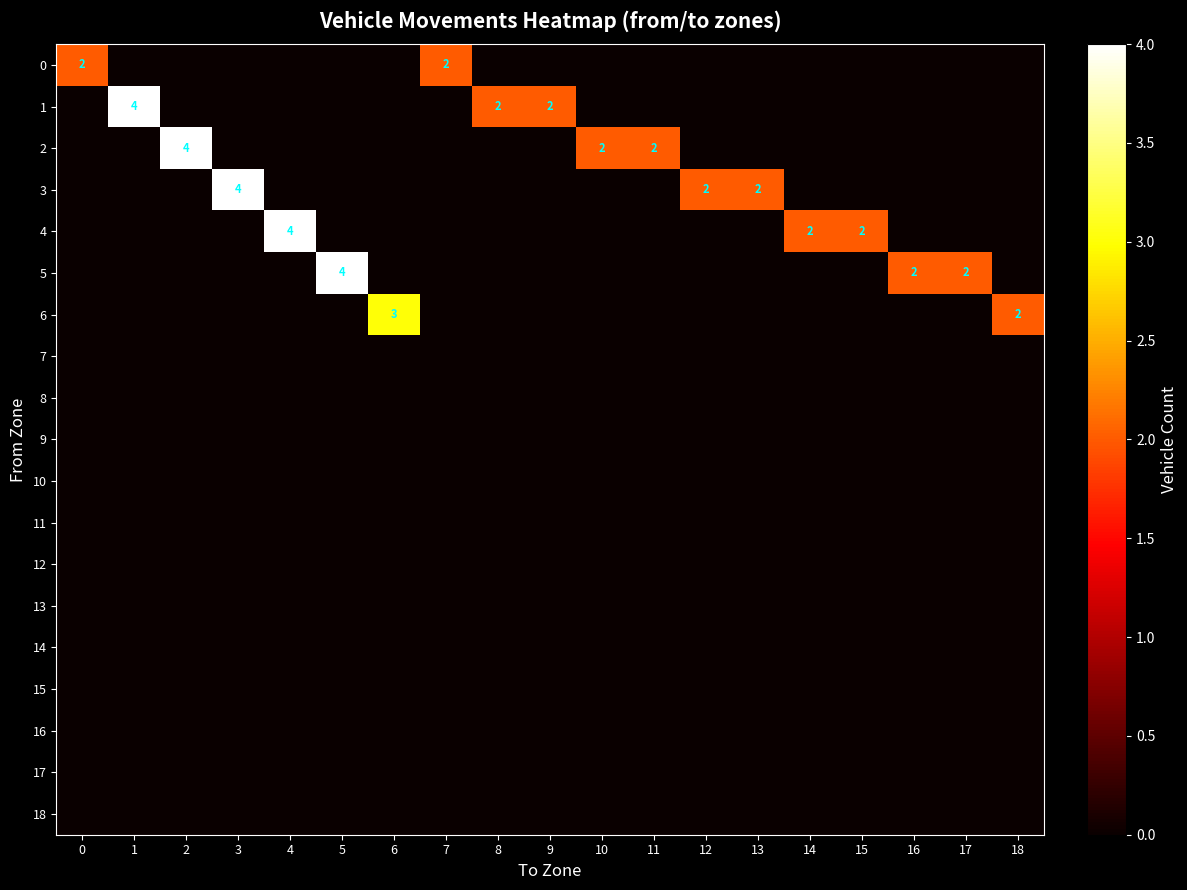

Rank the series at 4 from lowest to highest value.

row_0, row_1, row_2, row_3, row_5, row_6, row_7, row_8, row_9, row_10, row_11, row_12, row_13, row_14, row_15, row_16, row_17, row_18, row_4